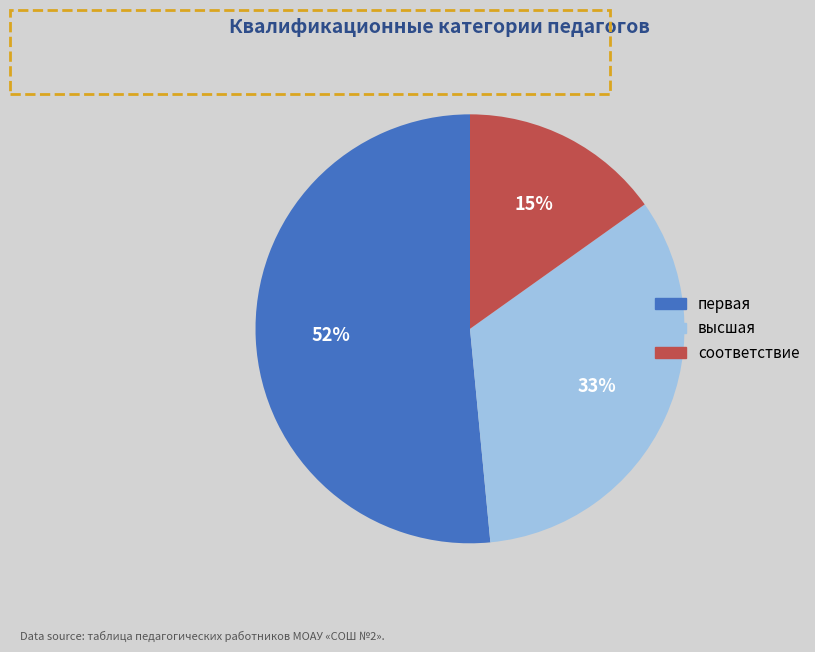

What percentage is the соответствие slice, to the nearest percent?

15%